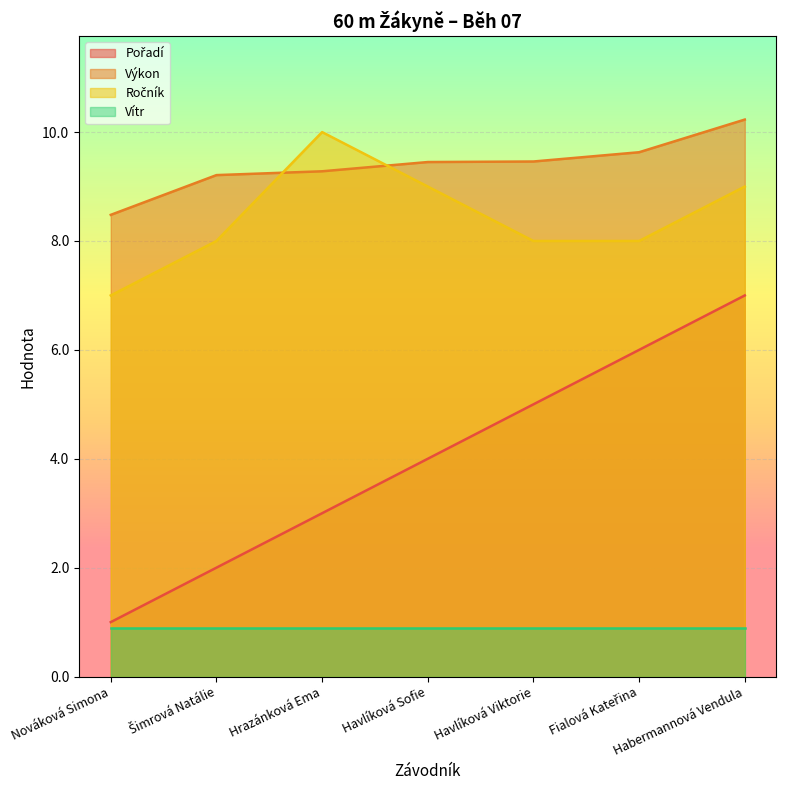

Does the chart display data point markers on the line(s)?

No